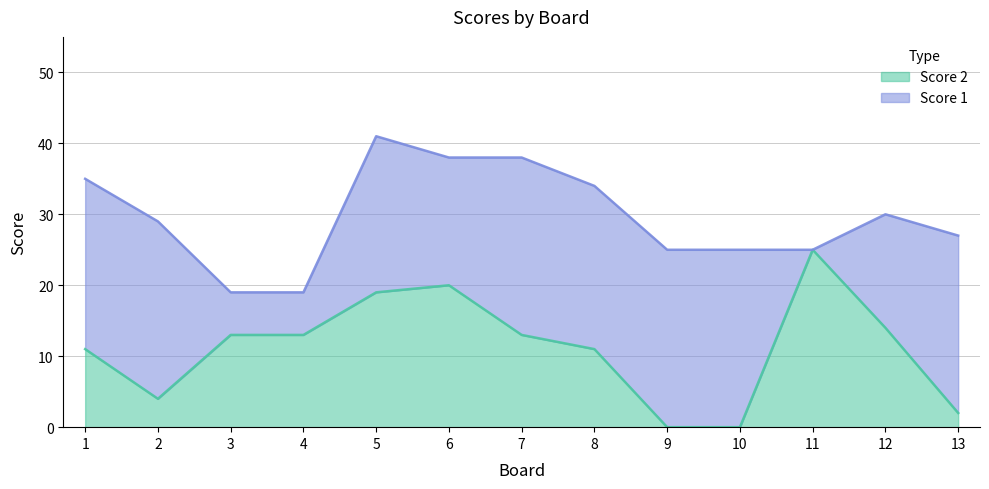

At which category does the data reach its first local valley?

2